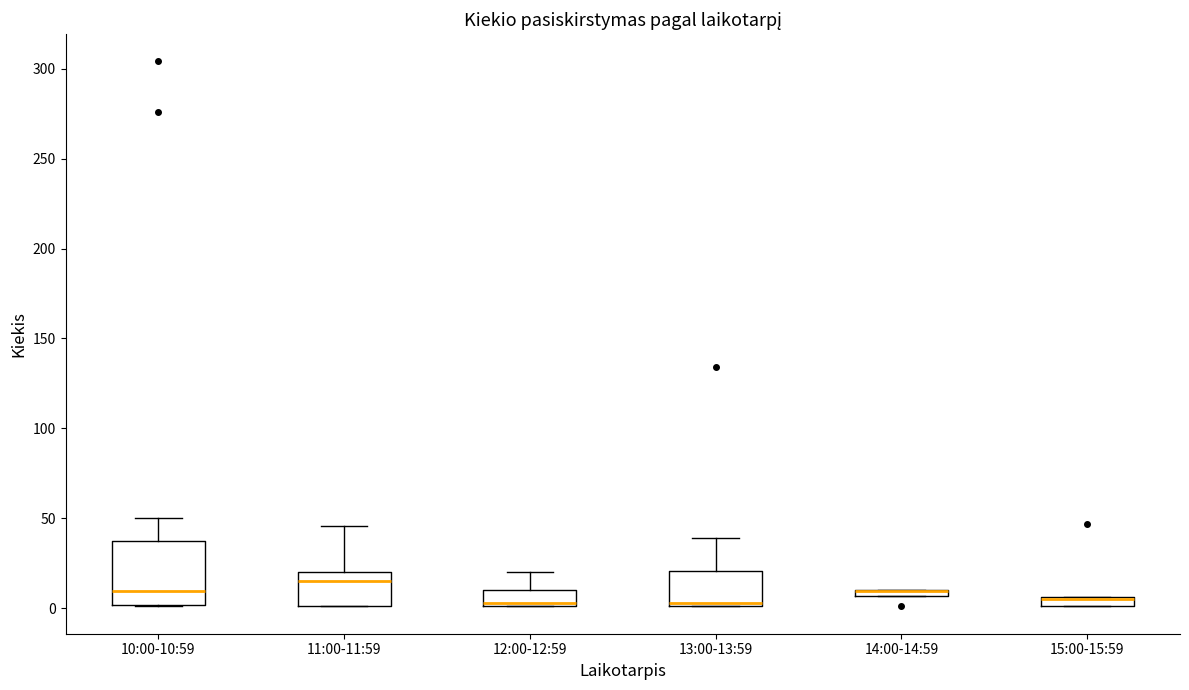

Which box is the tallest, from its lower edge to its upper edge?

10:00-10:59